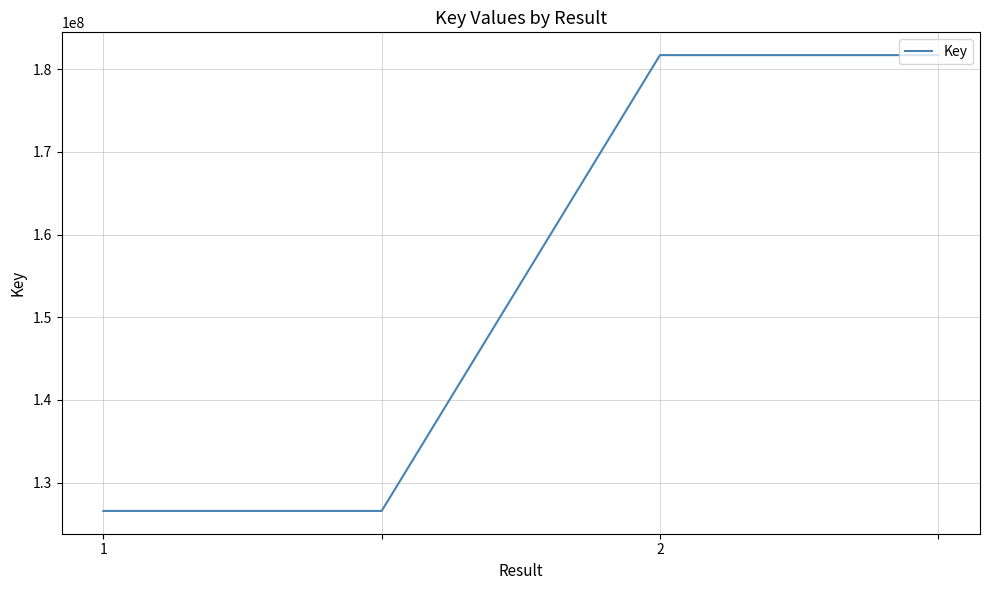

What is the difference between the maximum and second lowest values?

55136780